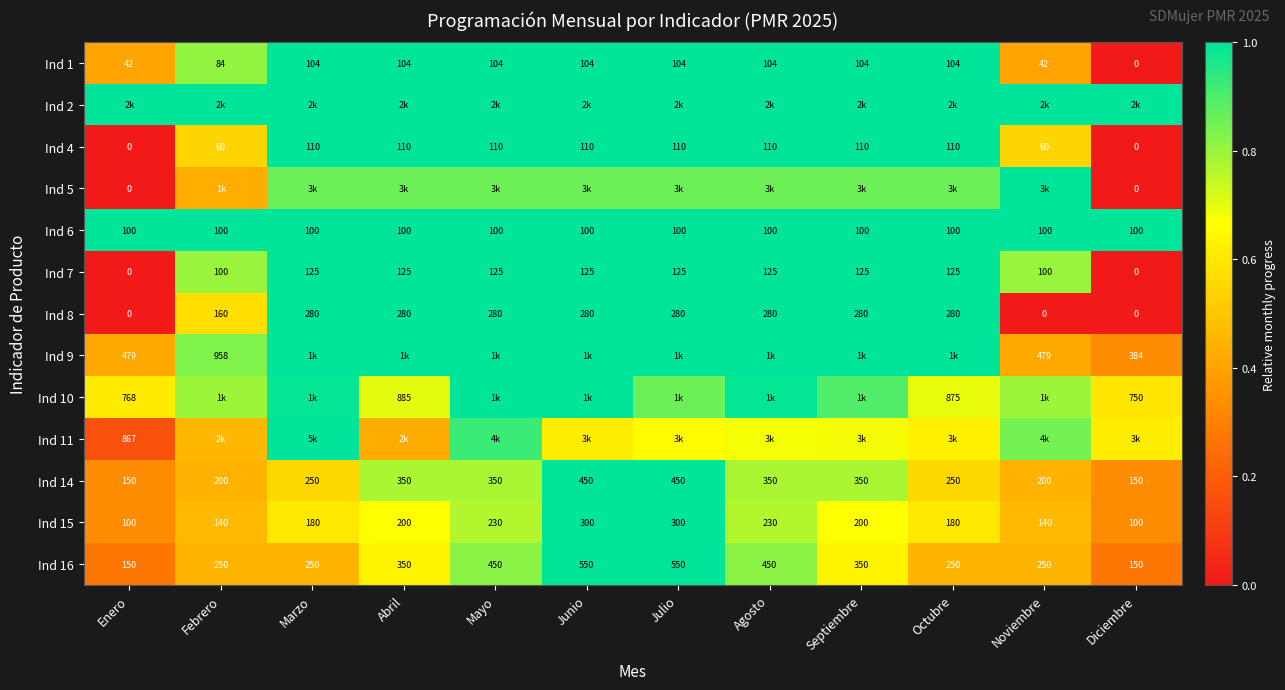

Where is Ind 8 nearest to the value 140?

Febrero